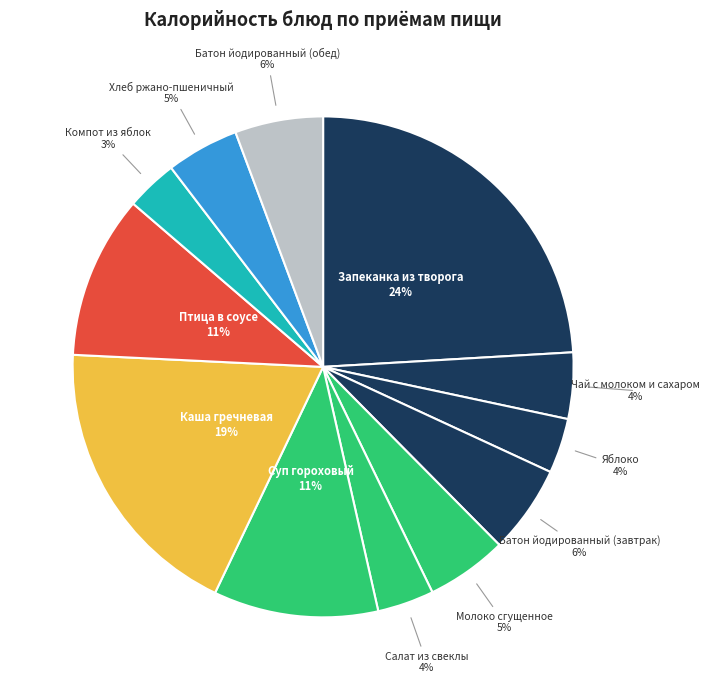

How many slices are in this pie chart?

12